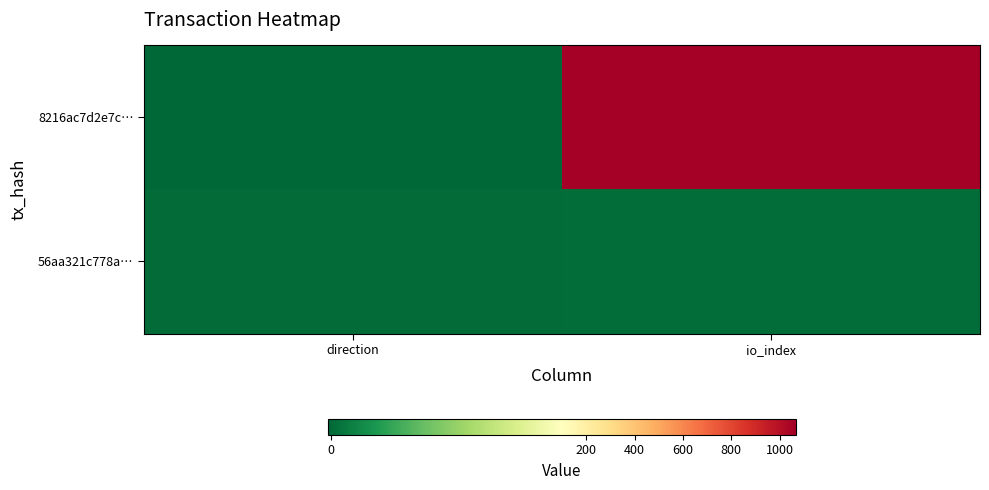

At which category does the chart reach its minimum across all series?

direction